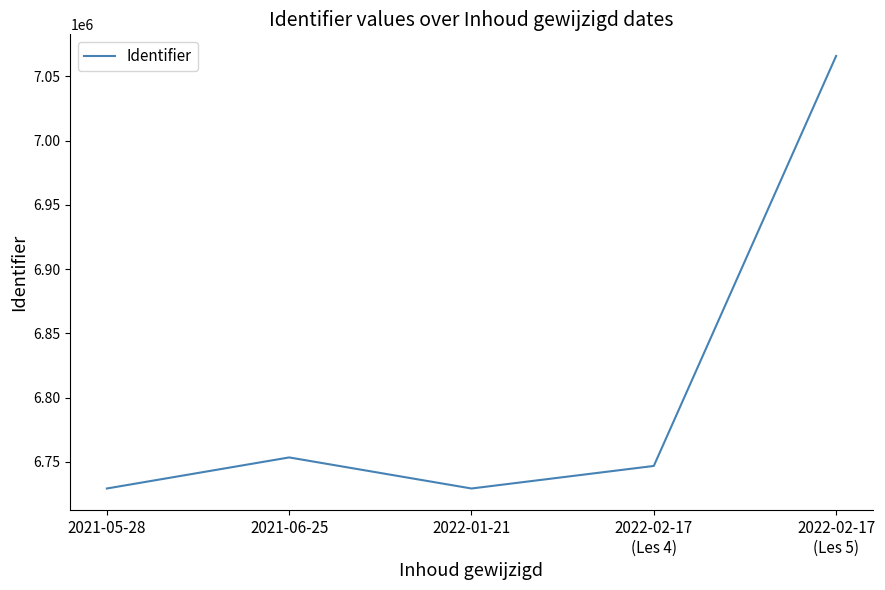

What position from the right is 2022-01-21?

3